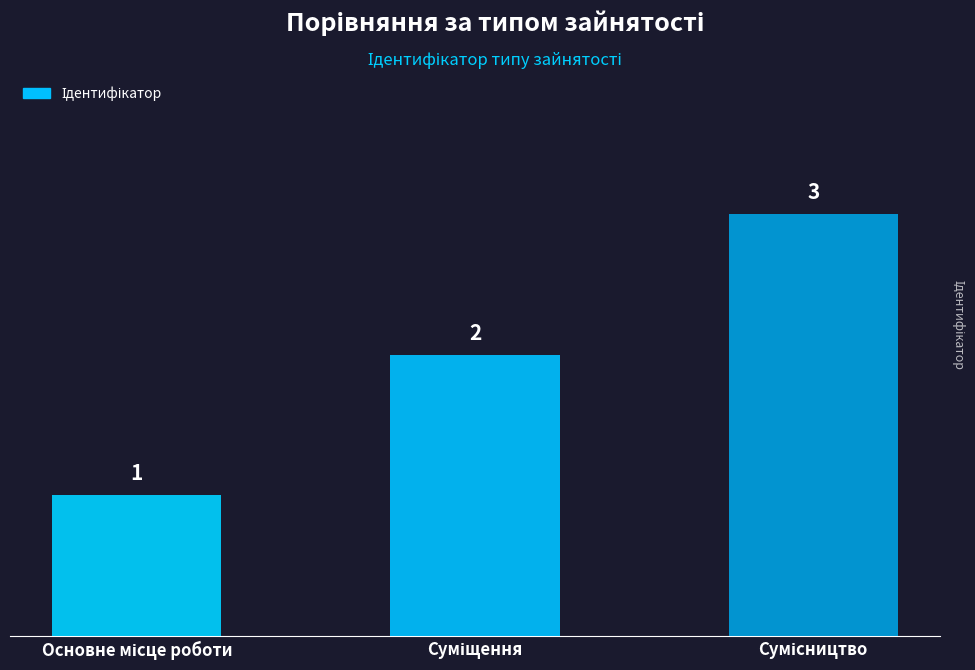

Count the values in the range 1 to 3.

3